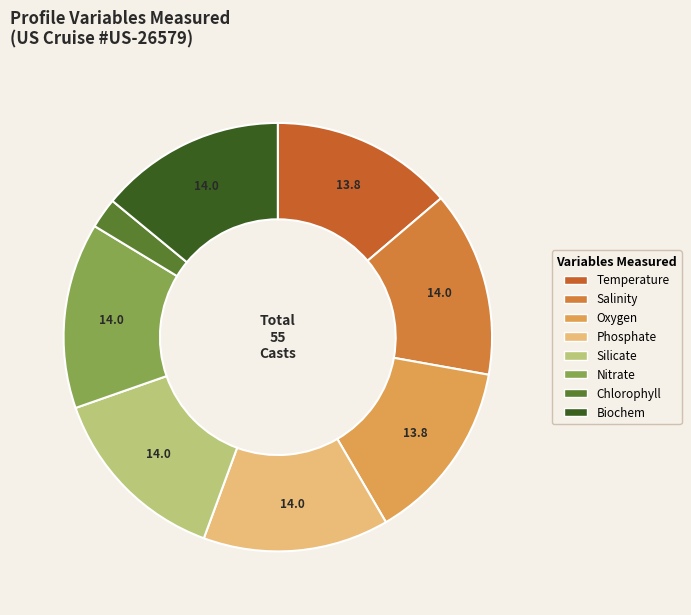

Count the number of slices in the pie.

8